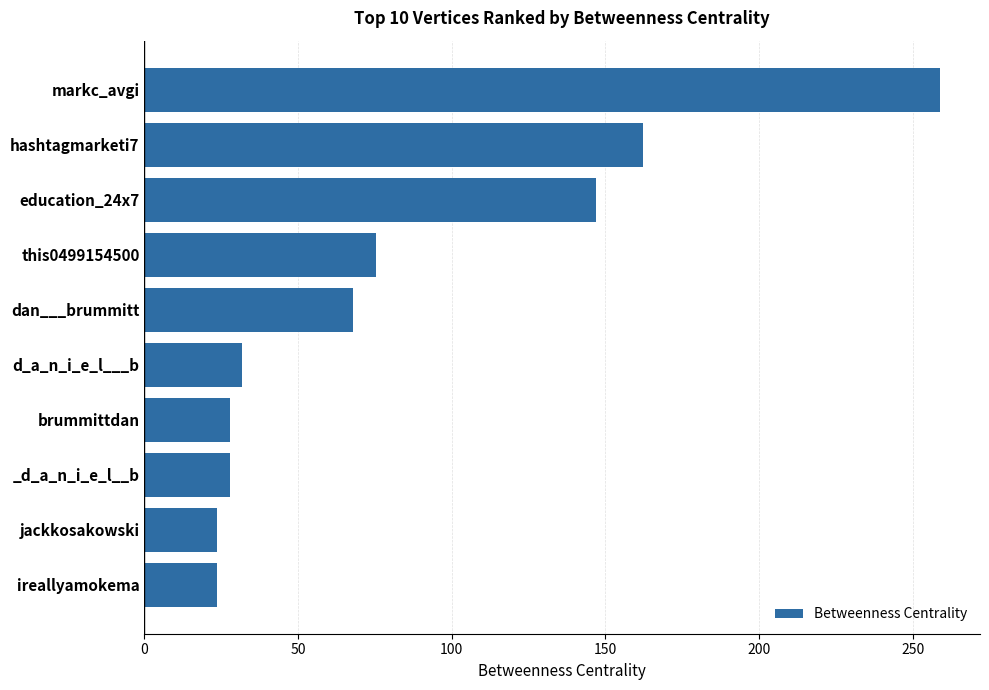

Is it true that the value at d_a_n_i_e_l___b is 51.9?

False